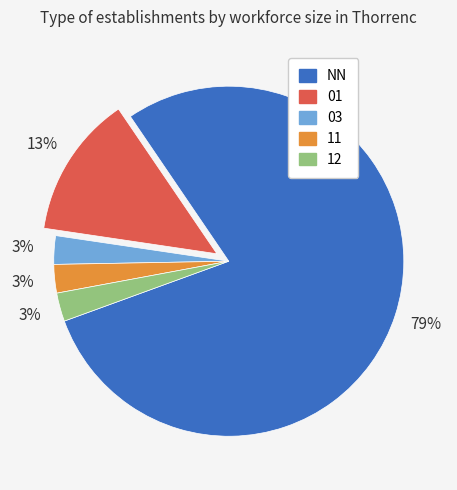

True or false: 12 accounts for 3% of the total.

True